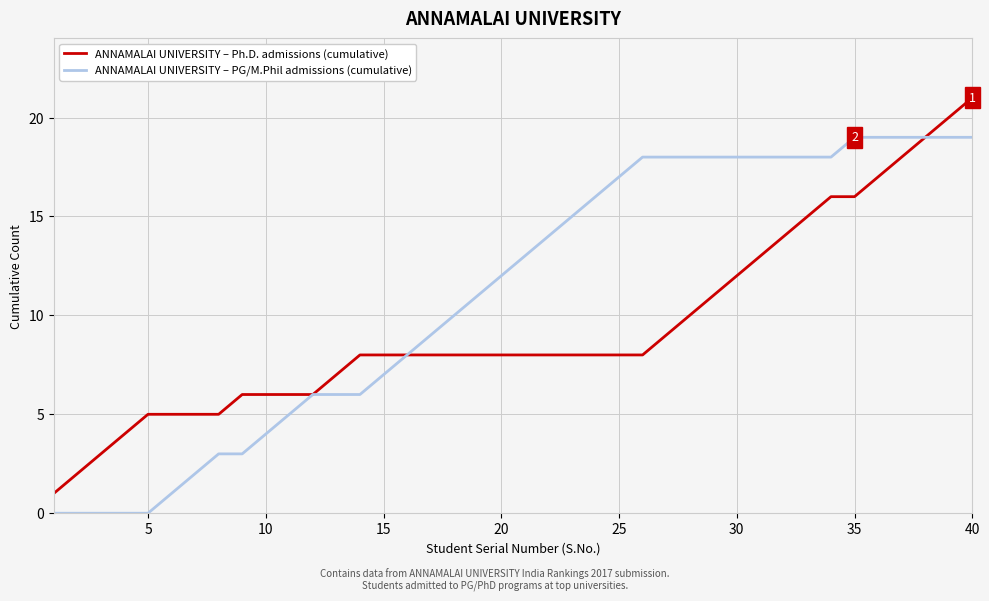

What is the maximum value shown in the chart?

21